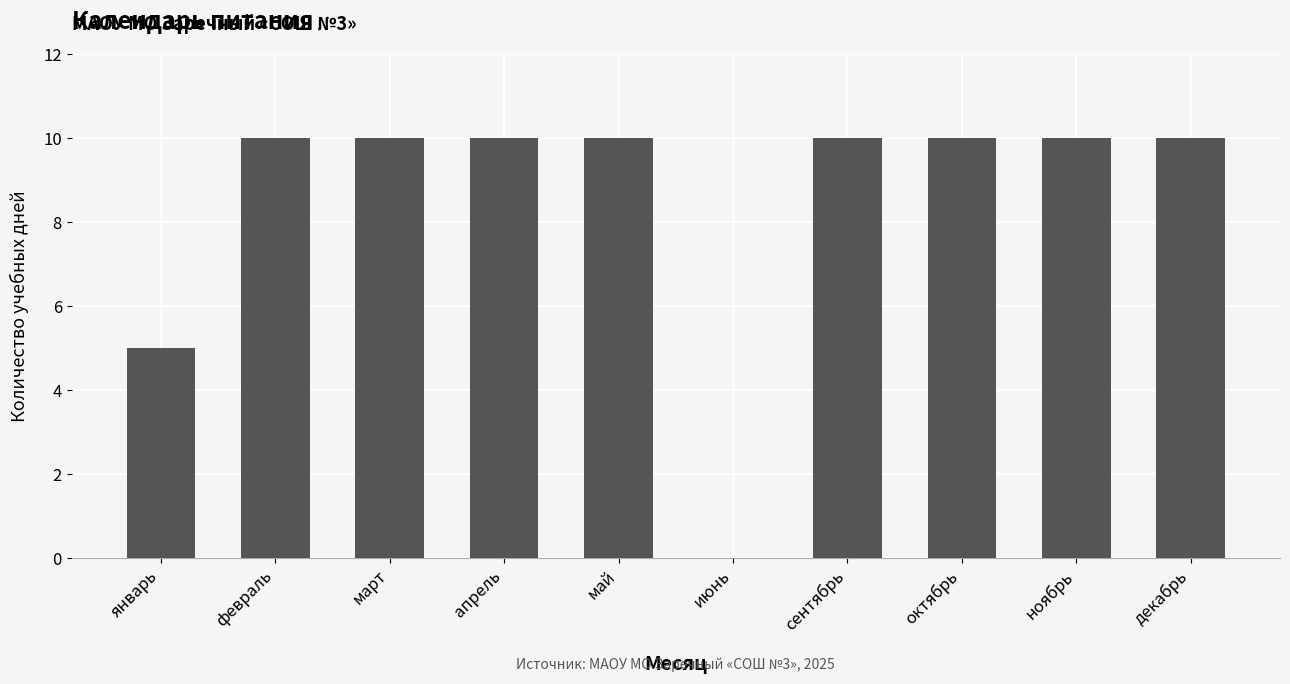

Are the bars horizontal?

No